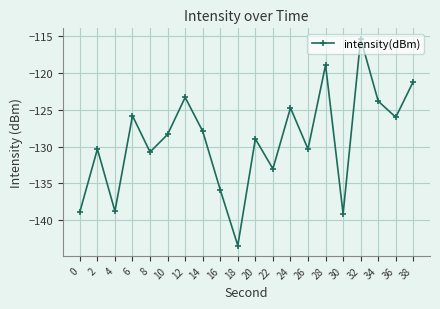

What is the value of the 10th point from the left?

-143.5